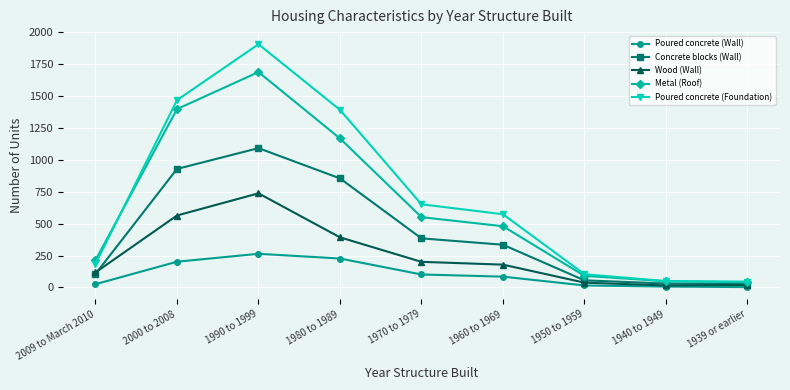

Is this an area chart (filled region under the line)?

No